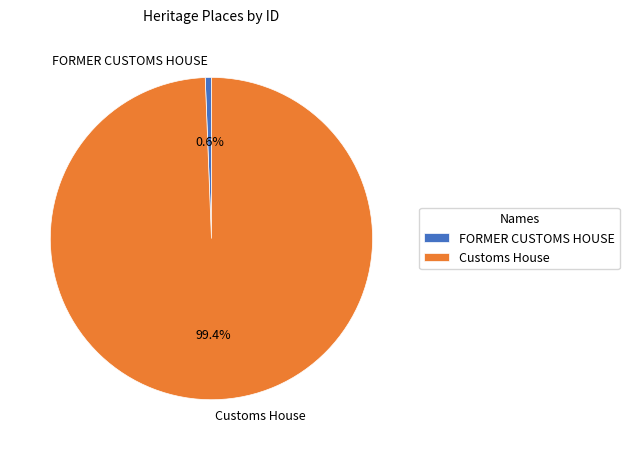

Rank the categories by value from lowest to highest.

FORMER CUSTOMS HOUSE, Customs House